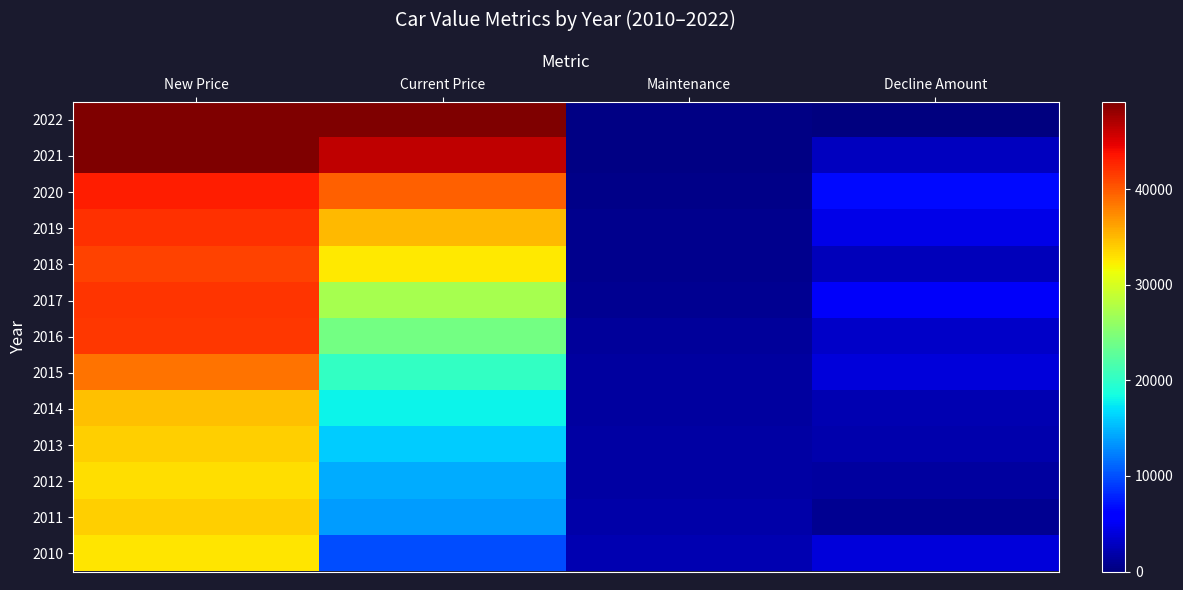

List the series in order of their peak value, highest first.

2022, 2021, 2020, 2019, 2017, 2016, 2018, 2015, 2014, 2011, 2013, 2012, 2010